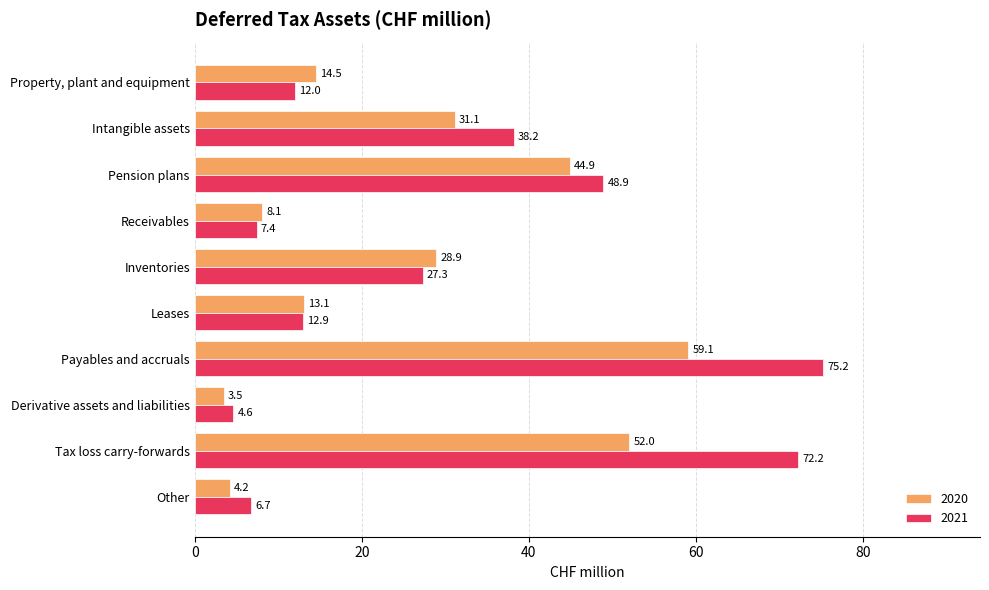

At which category does the chart reach its minimum across all series?

Derivative assets and liabilities